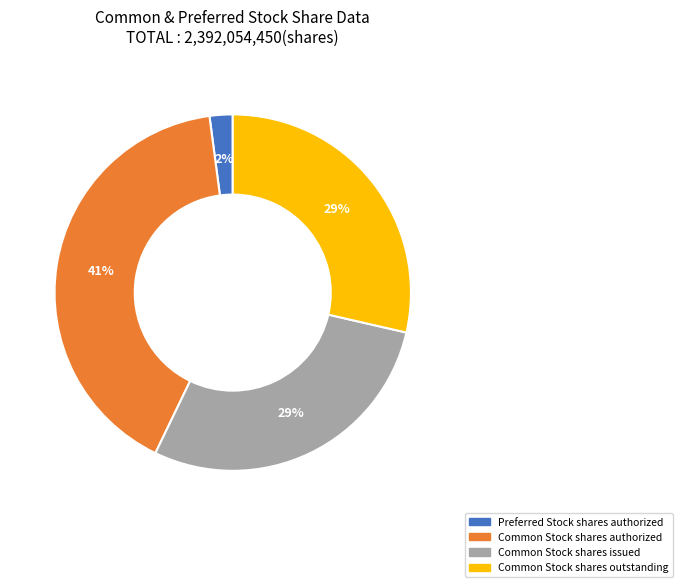

Is it true that Preferred Stock shares authorized is 8% of the pie?

False